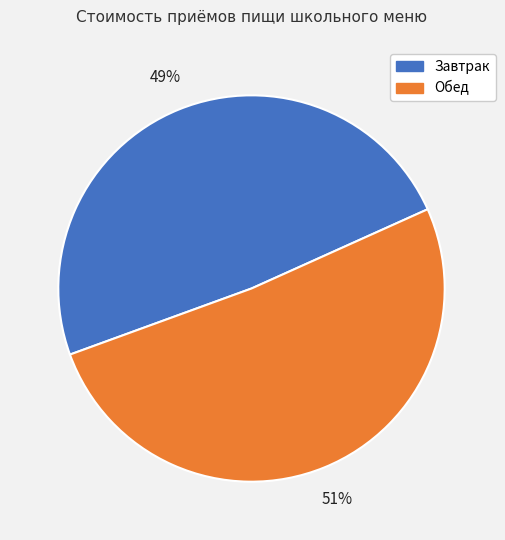

To the nearest percent, what is the difference between the largest and smallest slice percentages?

2%